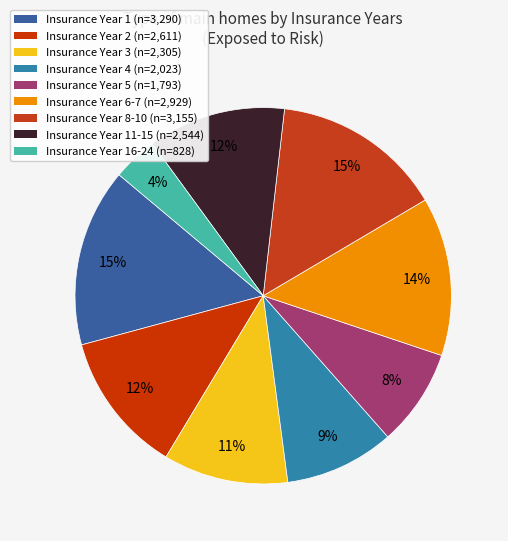

To the nearest percent, what is the average slice percentage?

11%